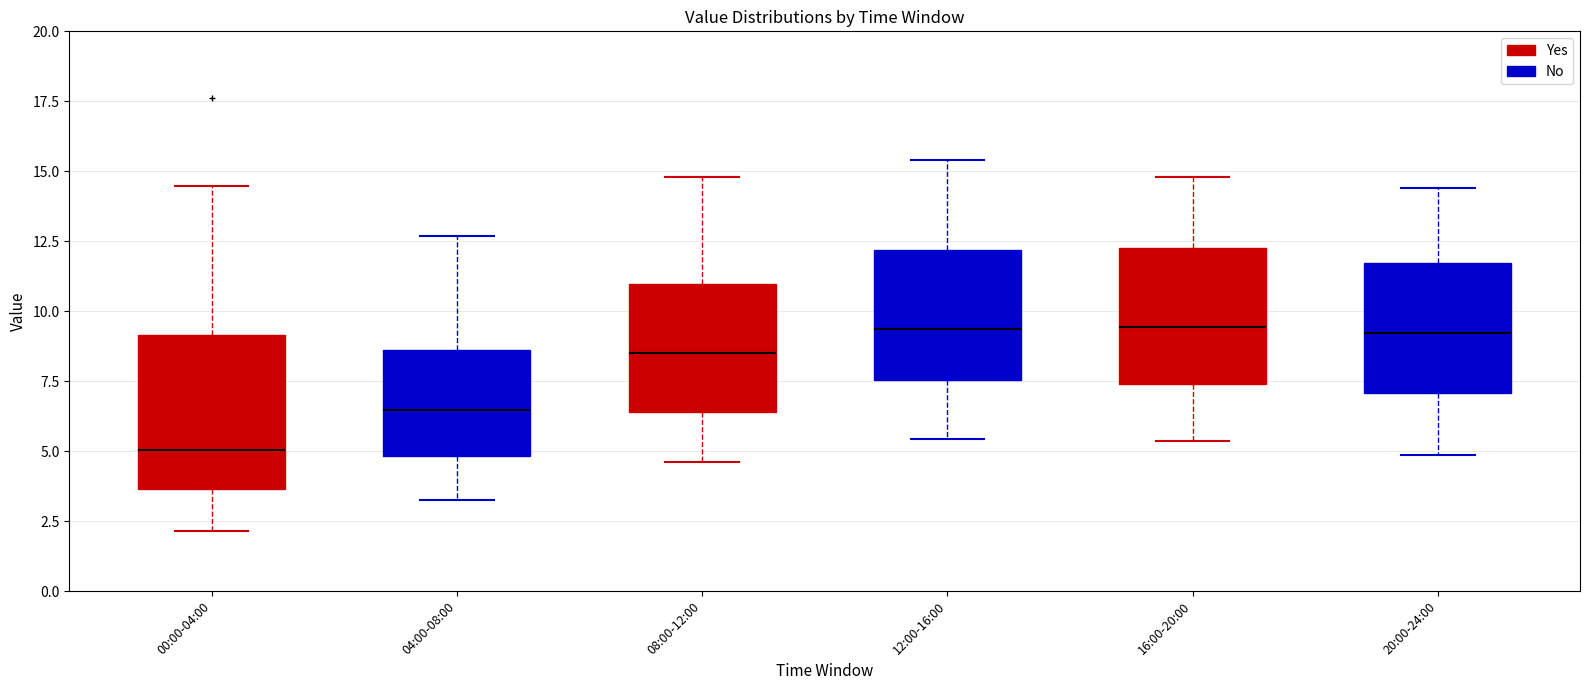

Comparing the boxes themselves (not the whiskers), which one is the tallest?

00:00-04:00